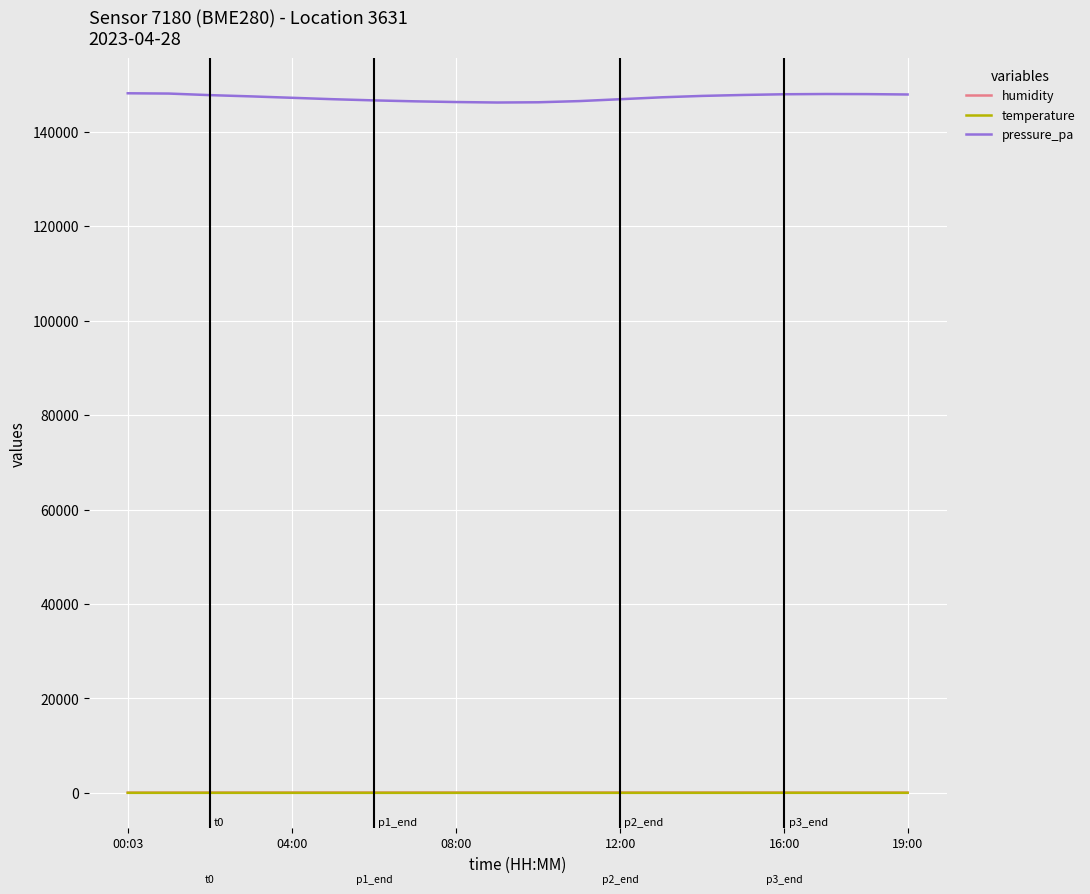

What is the average value of the humidity series?

63.2